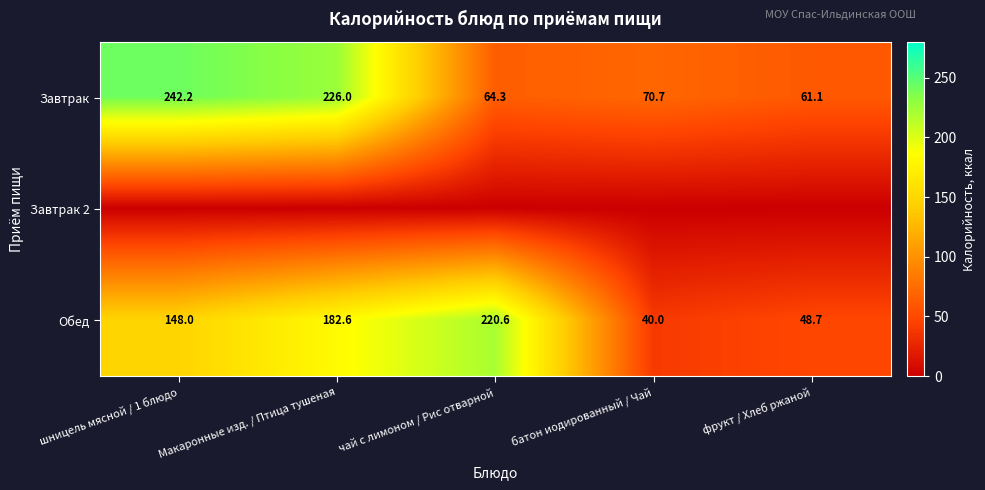

At which category is the sum across all series the highest?

Макаронные изд. / Птица тушеная